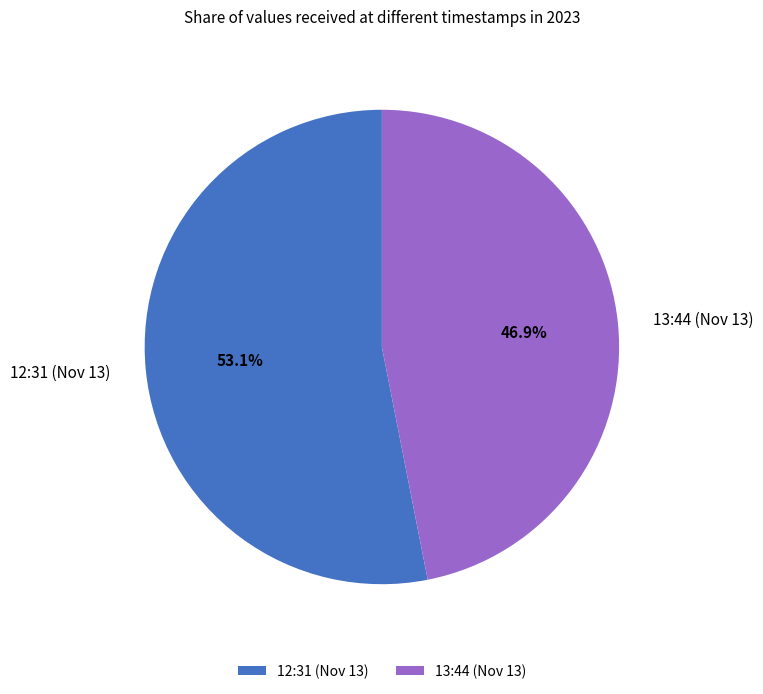

Count the number of slices in the pie.

2